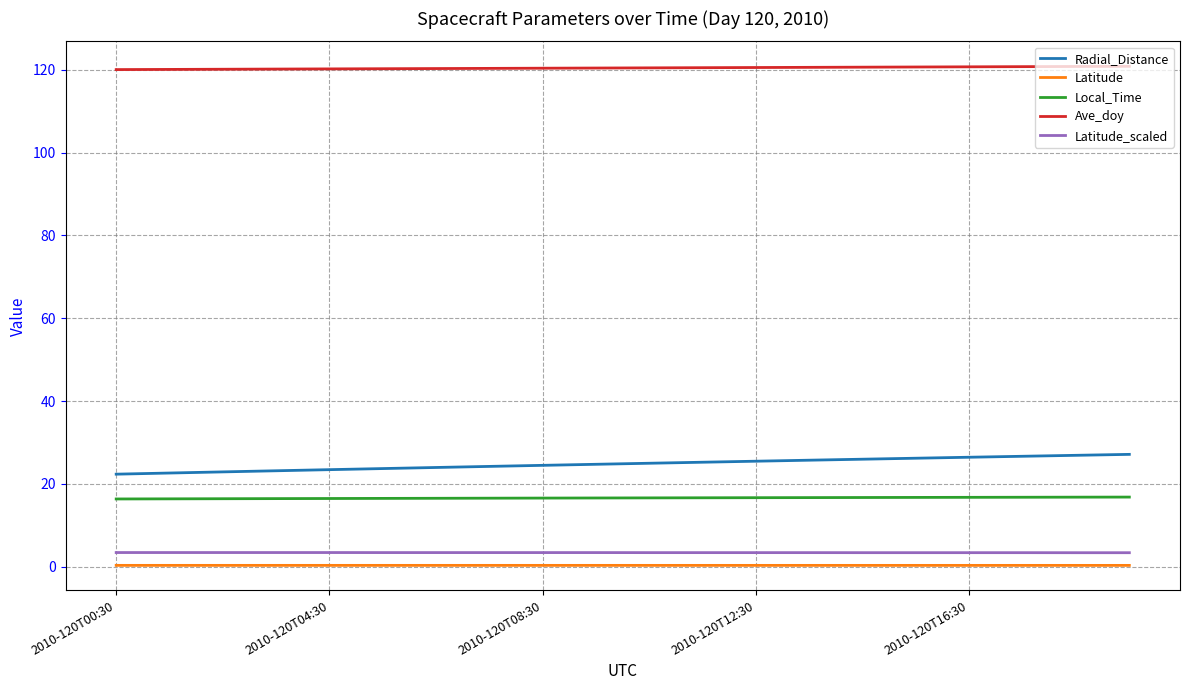

True or false: Ave_doy and Local_Time intersect in this chart.

False